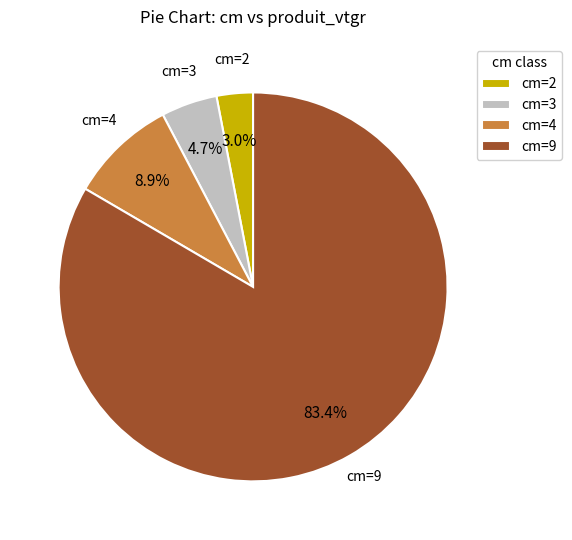

Is there any slice that represents more than half of the pie?

Yes